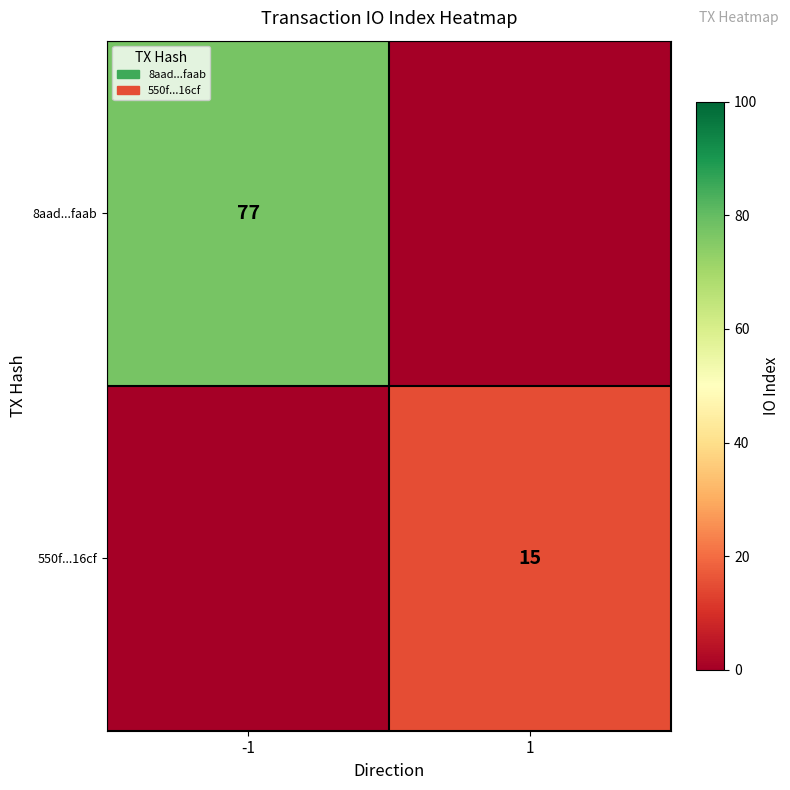

True or false: 8aad...faab has a value of 77 at -1.

True